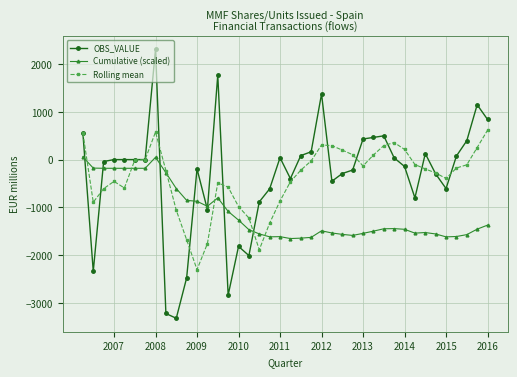

Which series ends up on top after the final intersection of OBS_VALUE and Cumulative (scaled)?

OBS_VALUE